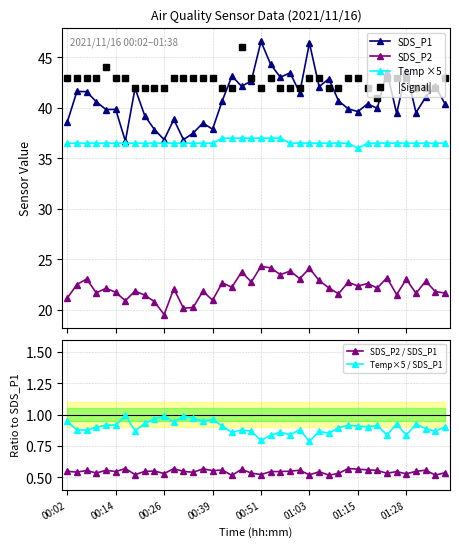

How many lines are shown in the chart?

6